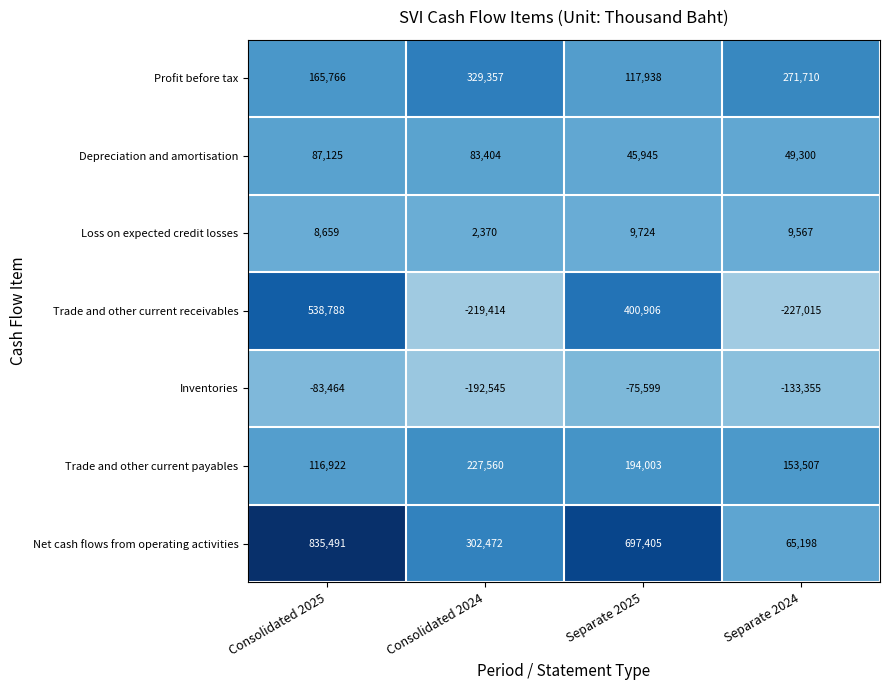

The Trade and other current receivables series shows -227015 at Separate 2024. True or false?

True